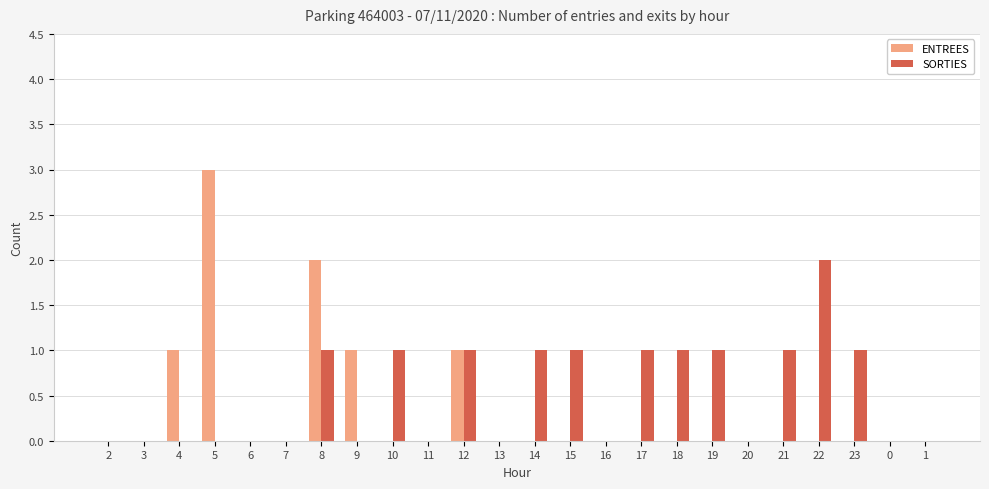

Which series has the widest spread of values?

ENTREES